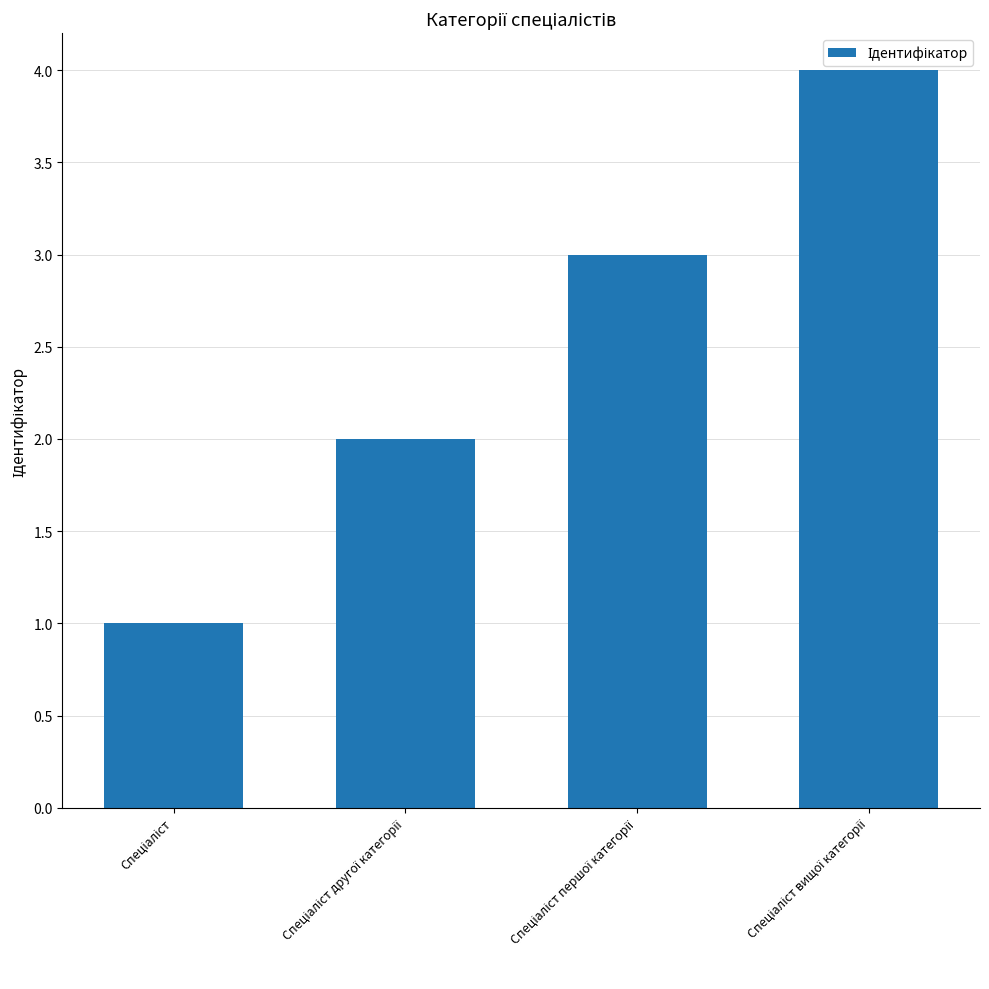

What is the greatest value displayed?

4